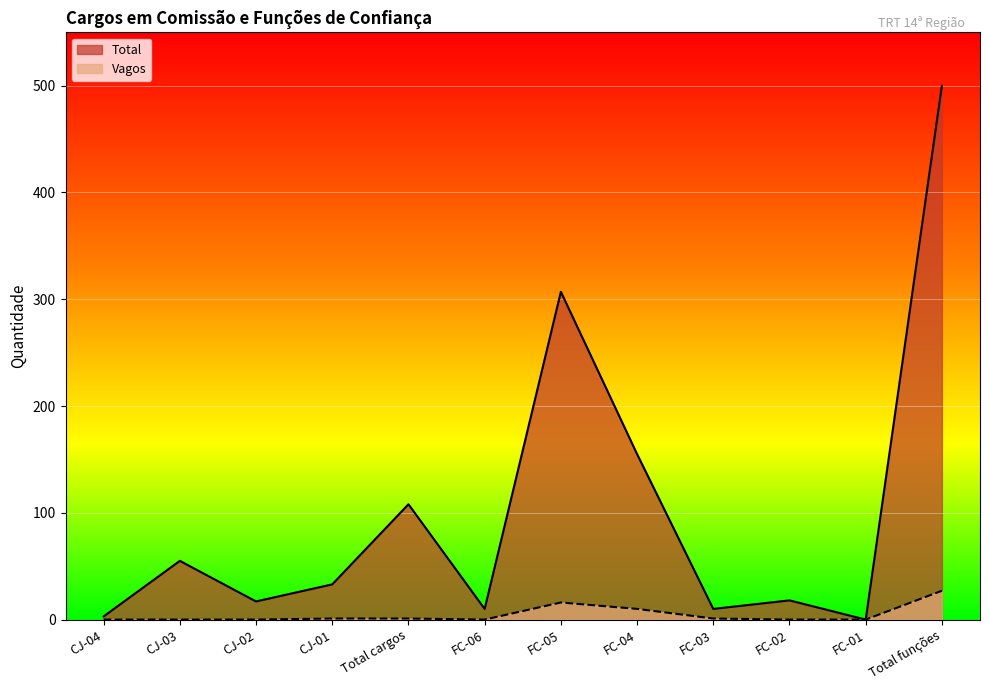

True or false: Vagos and Total cross at least once.

False